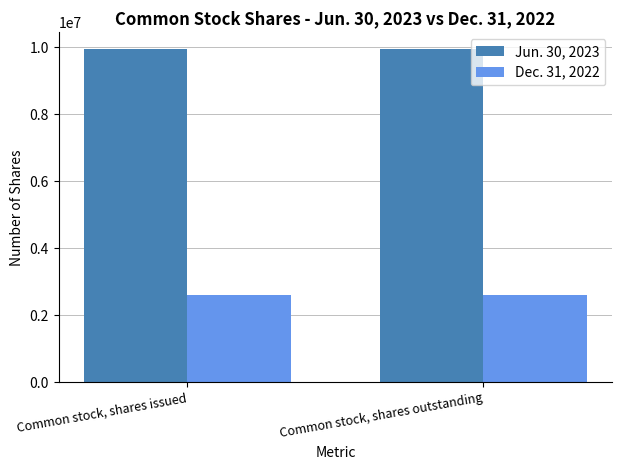

Rank the series by their average value, from highest to lowest.

Jun. 30, 2023, Dec. 31, 2022